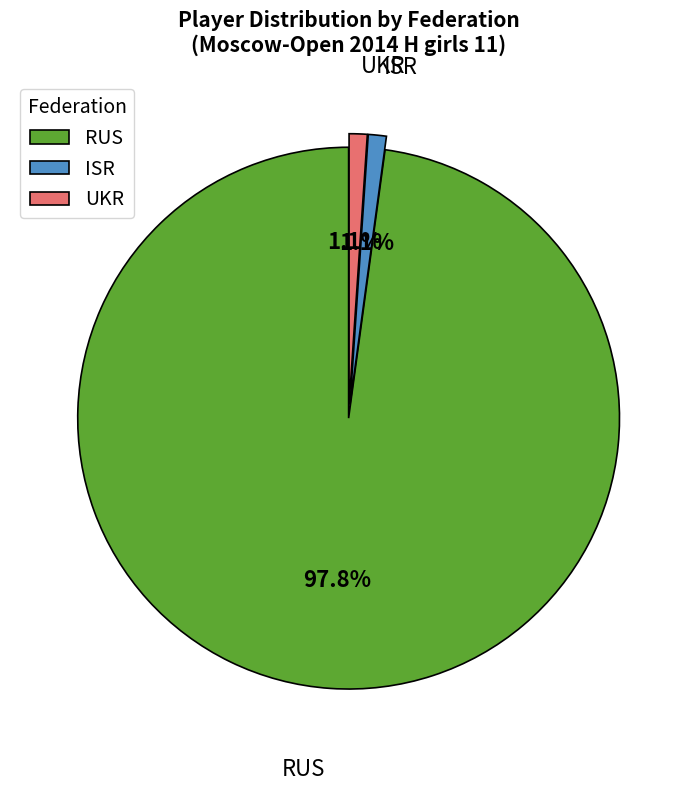

To the nearest percent, what is the difference between the RUS and ISR slice percentages?

97%